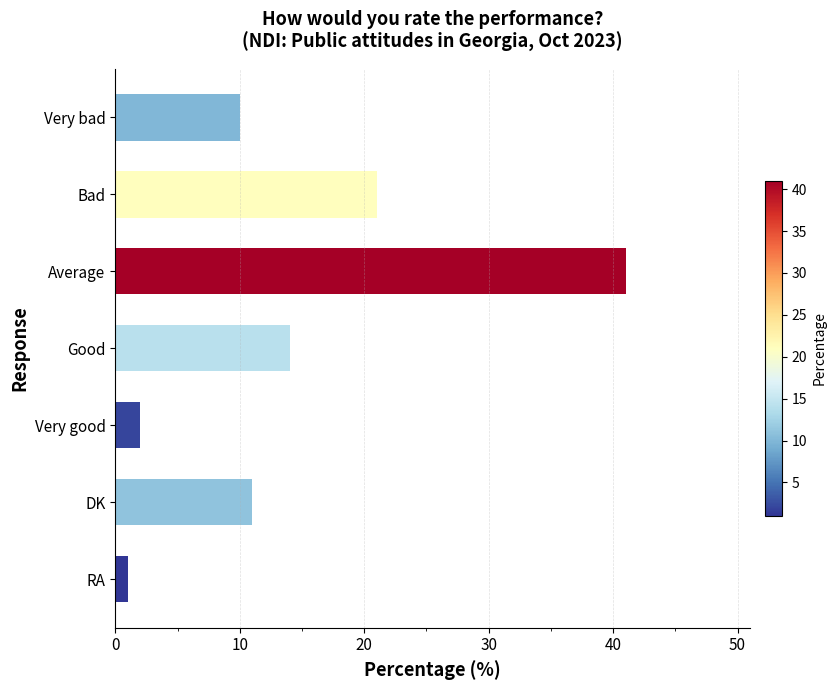

List the labels in order of value, largest first.

Average, Bad, Good, DK, Very bad, Very good, RA